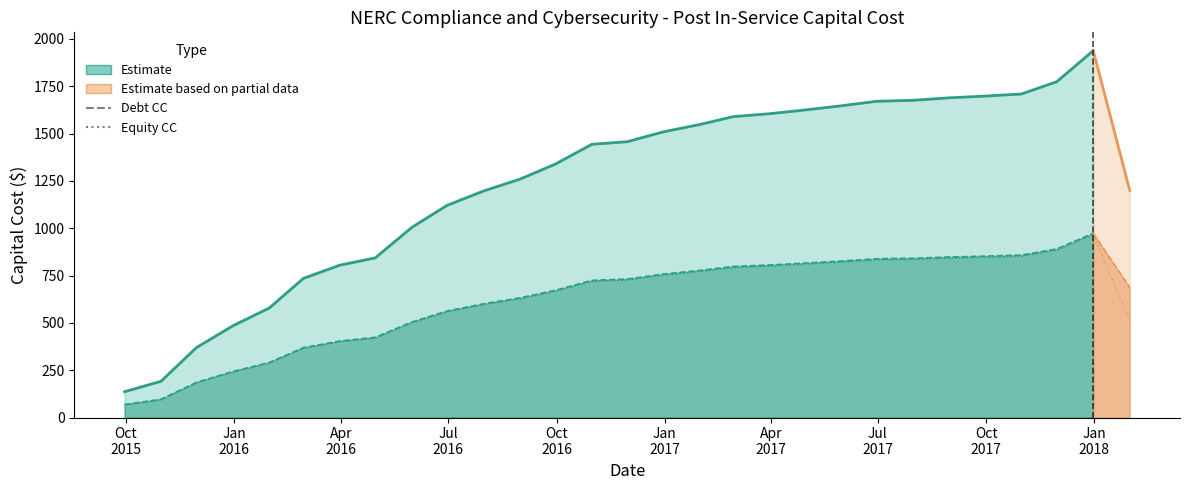

True or false: Debt CC and Total CC intersect in this chart.

False